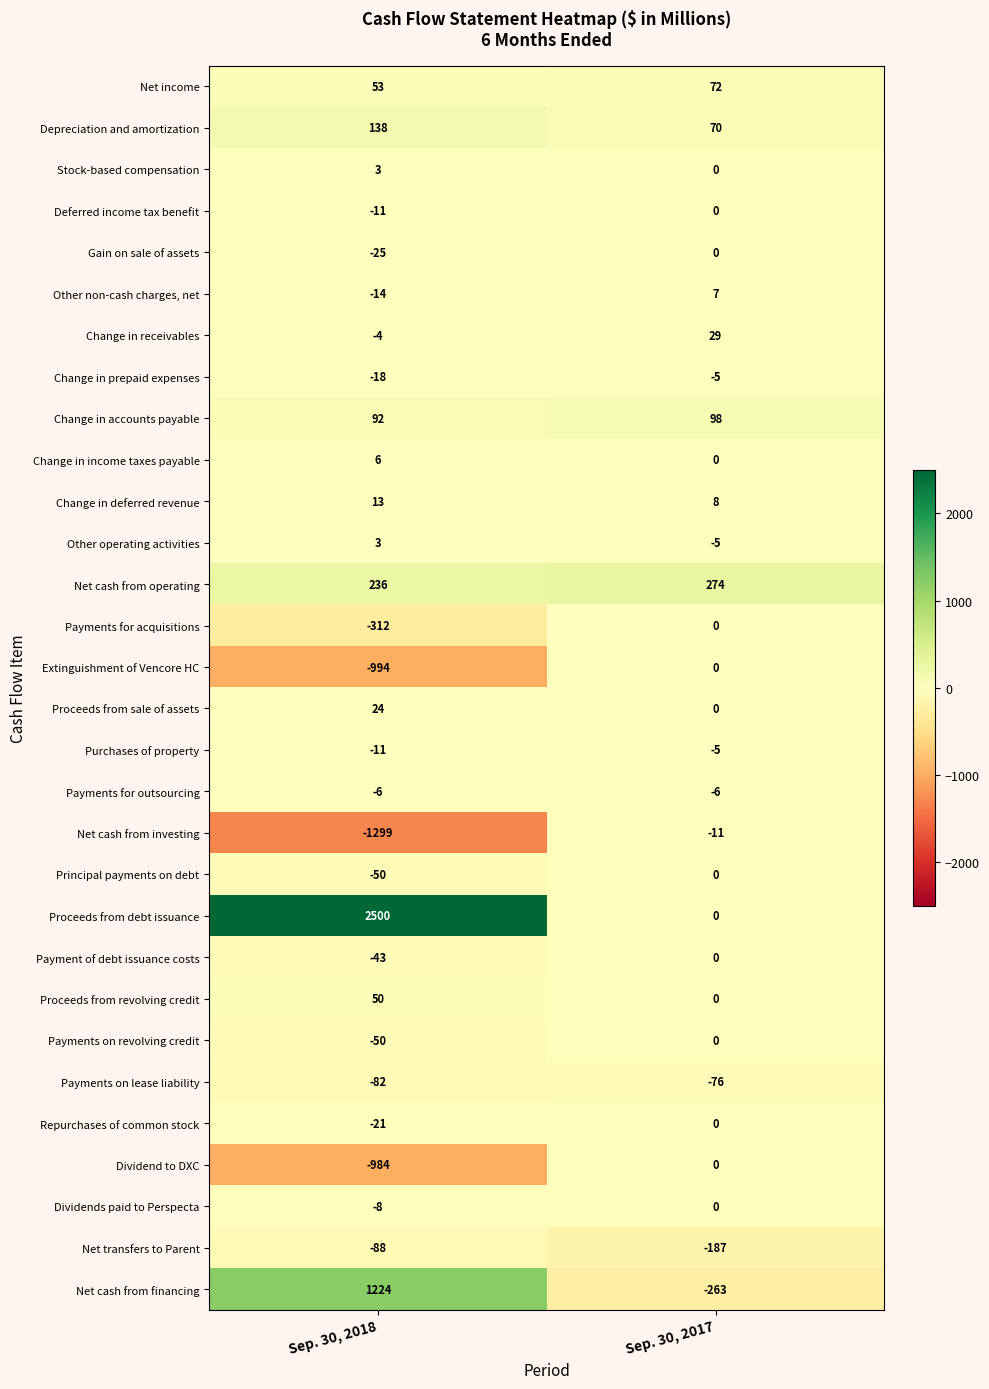

What is the difference between the Payments for acquisitions values at Sep. 30, 2017 and Sep. 30, 2018?

312